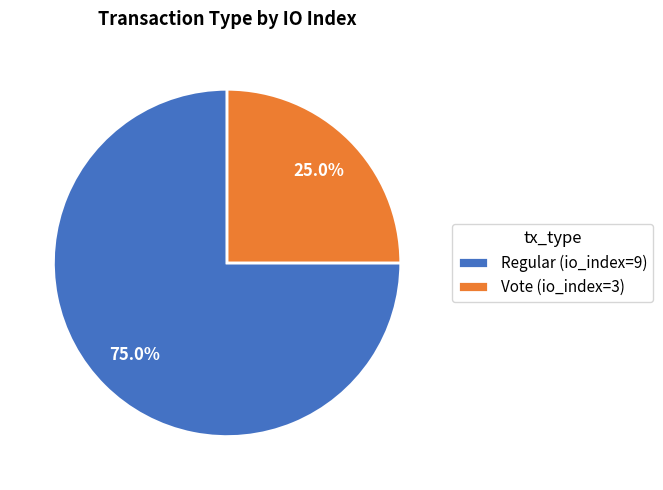

Rank the categories by value from highest to lowest.

Regular, Vote